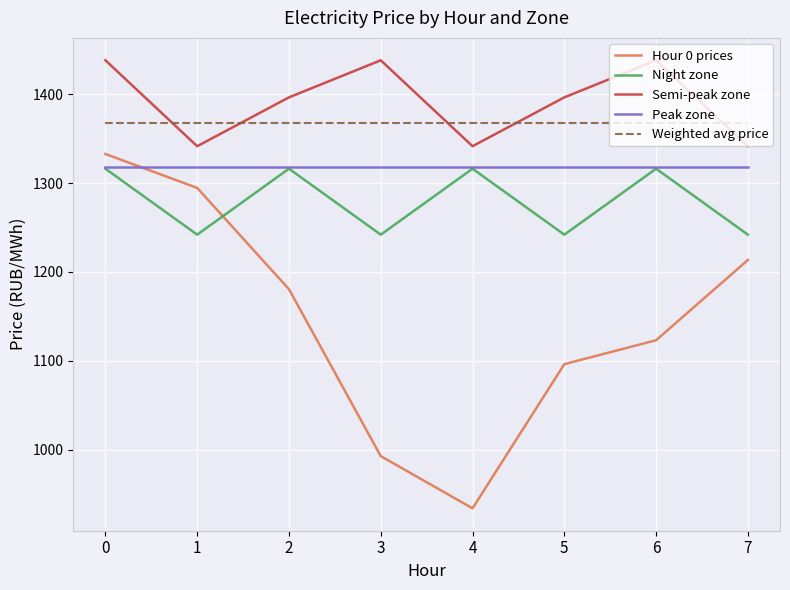

Is the value of Hour 0 prices at 3 greater than the value of Semi-peak zone at 0?

No